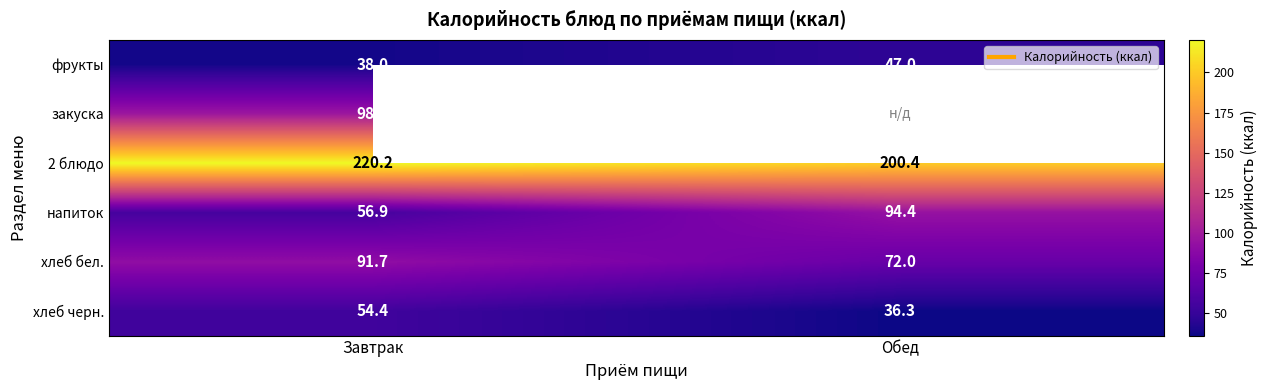

At which label does напиток first exceed 94?

Обед